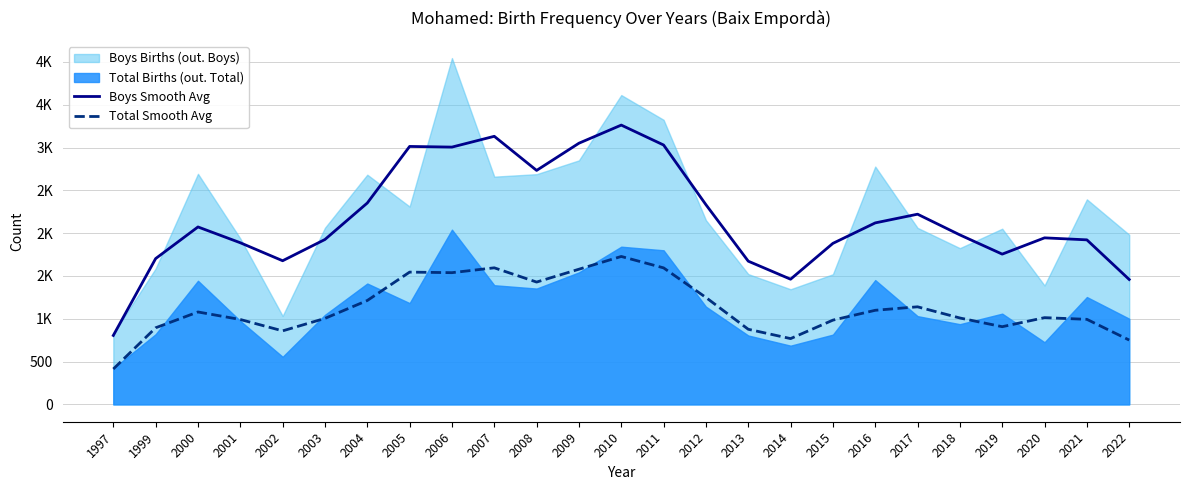

What is the difference between the Boys Smooth Avg values at 2011 and 2013?

1356.7